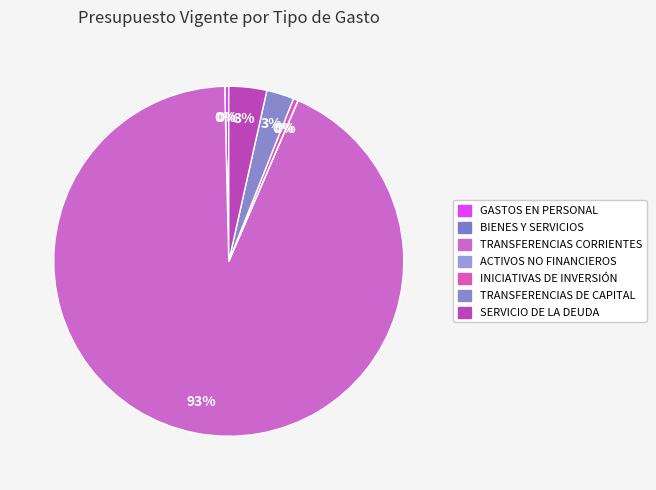

How many segments does this pie chart have?

7